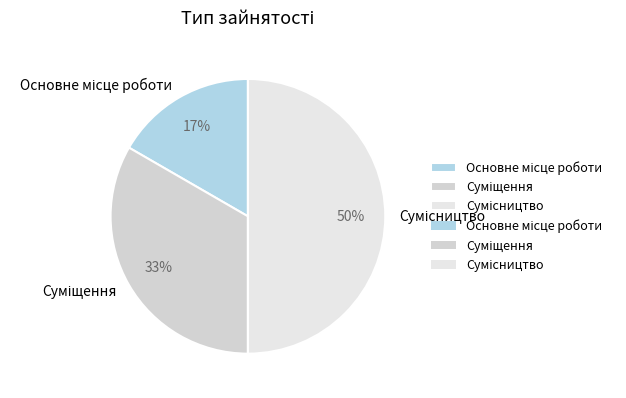

To the nearest percent, what is the difference between the largest and smallest slice percentages?

33%